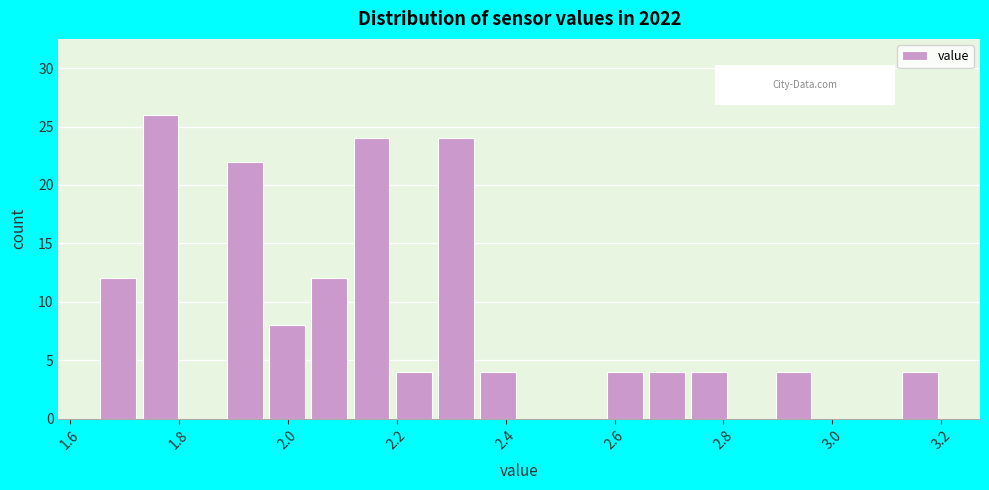

Read against the x-axis, roughly where is the centre of the tallest bar?

1.76